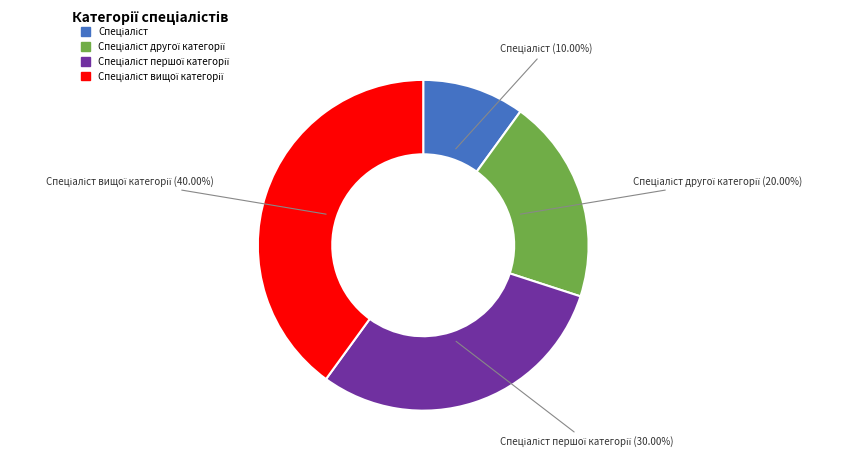

Does any single category account for the majority?

No